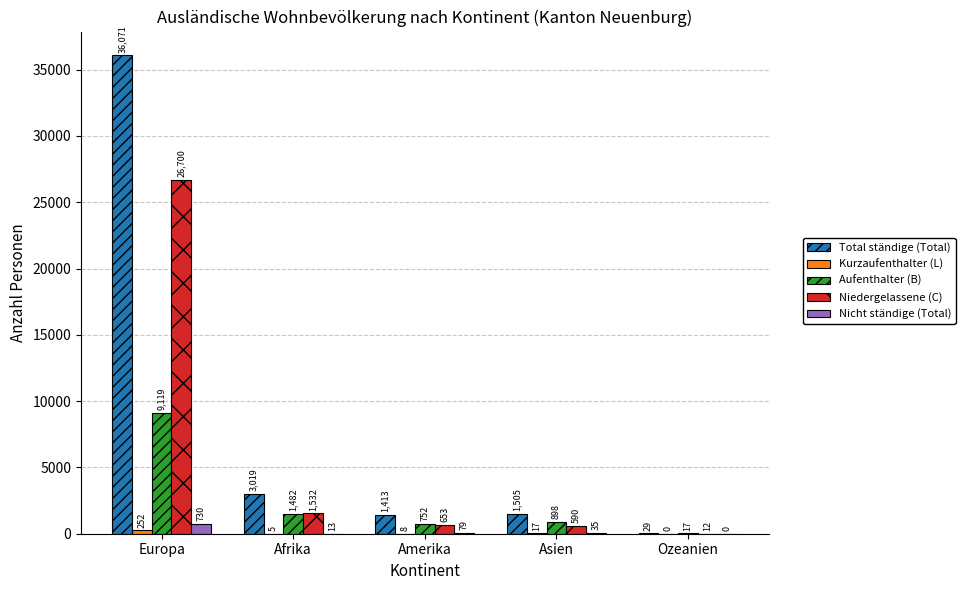

At which label does Nicht ständige (Total) reach its peak?

Europa